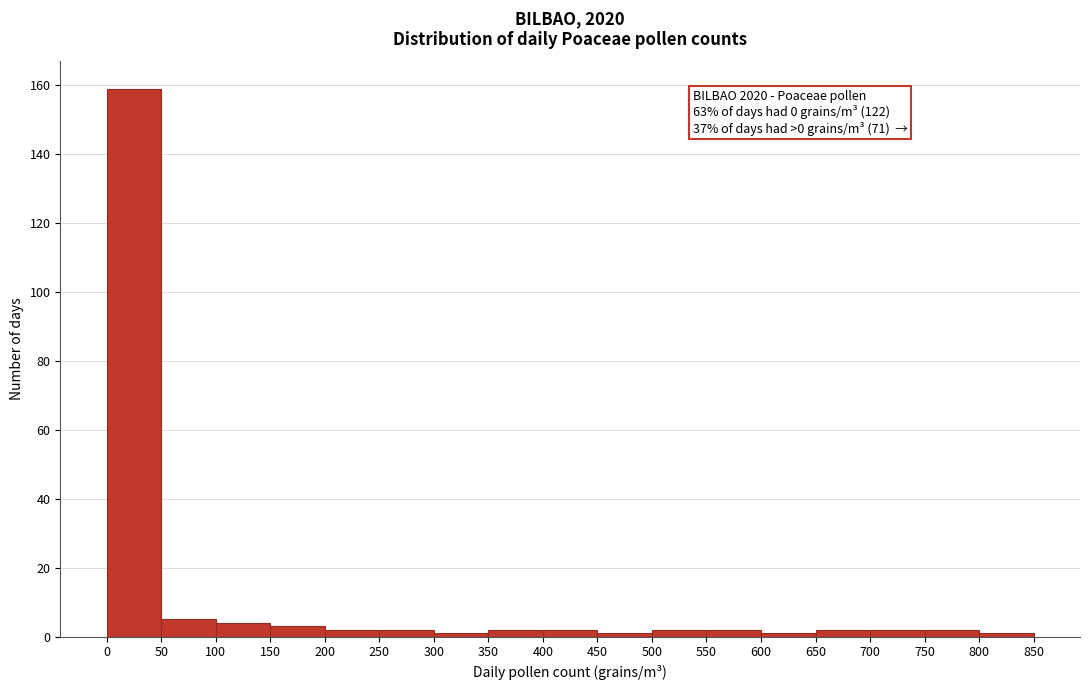

Over which range of the x-axis is the bar tallest?

0 to 50